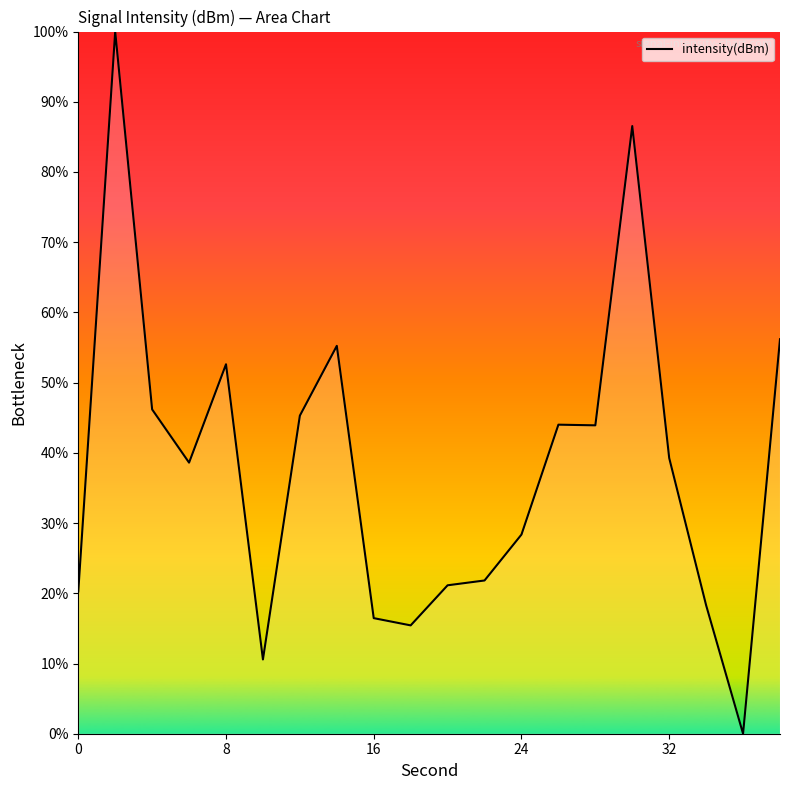

What is the difference between the maximum and minimum values?

100.0